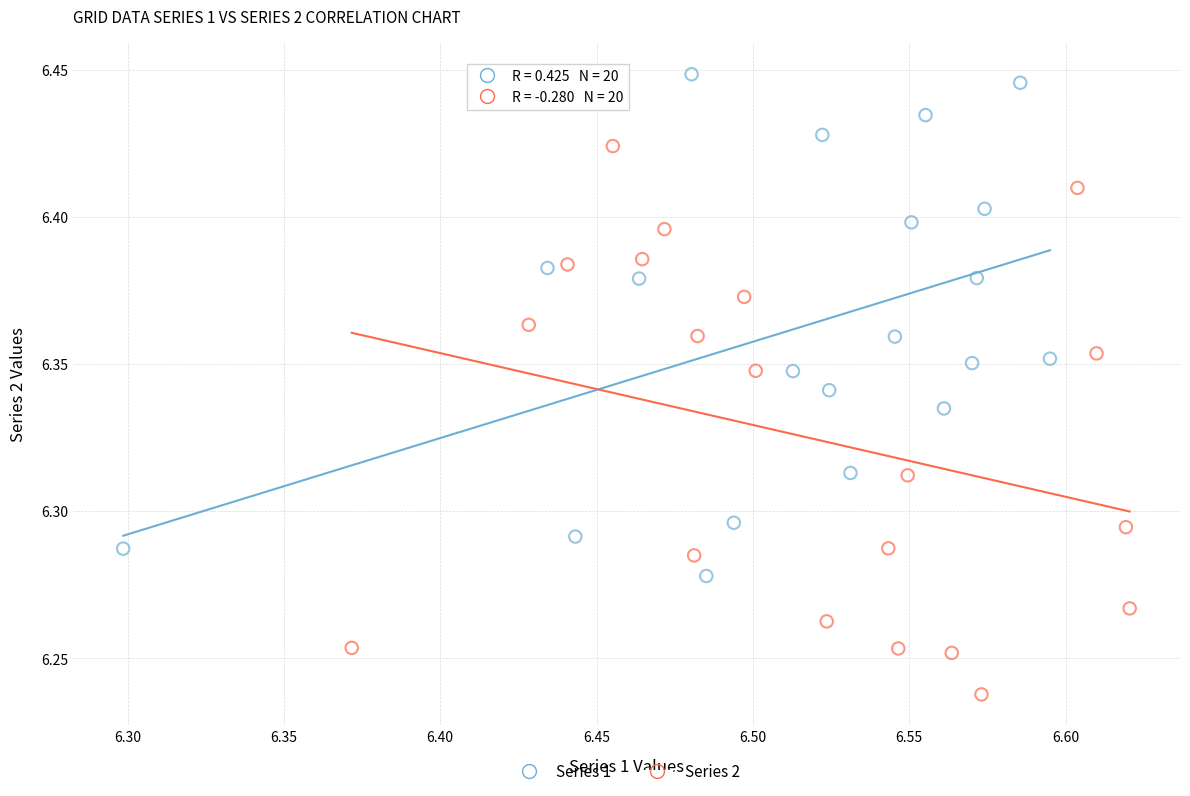

Which series reaches the minimum Y coordinate?

Series 2